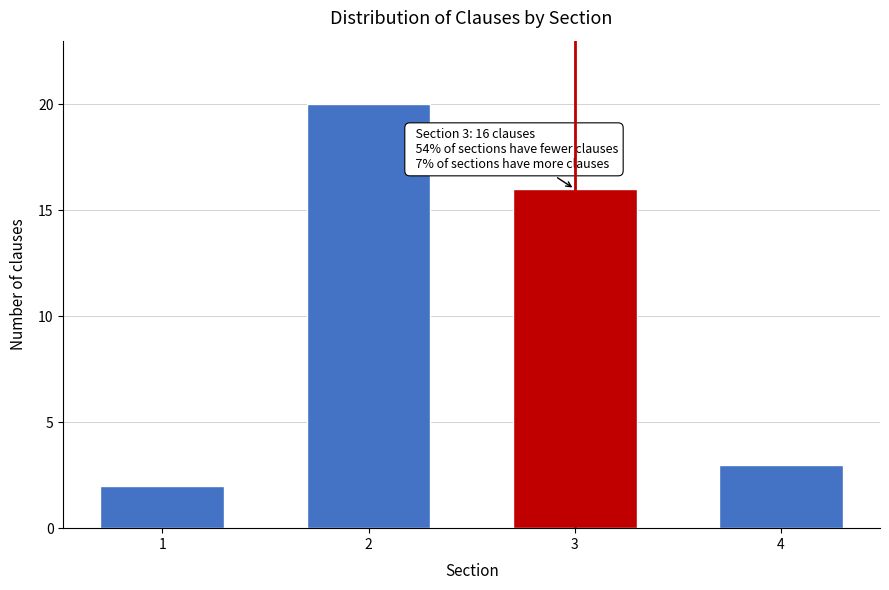

Reading left to right, what are all the values shown in this chart?

1=2	2=20	3=16	4=3